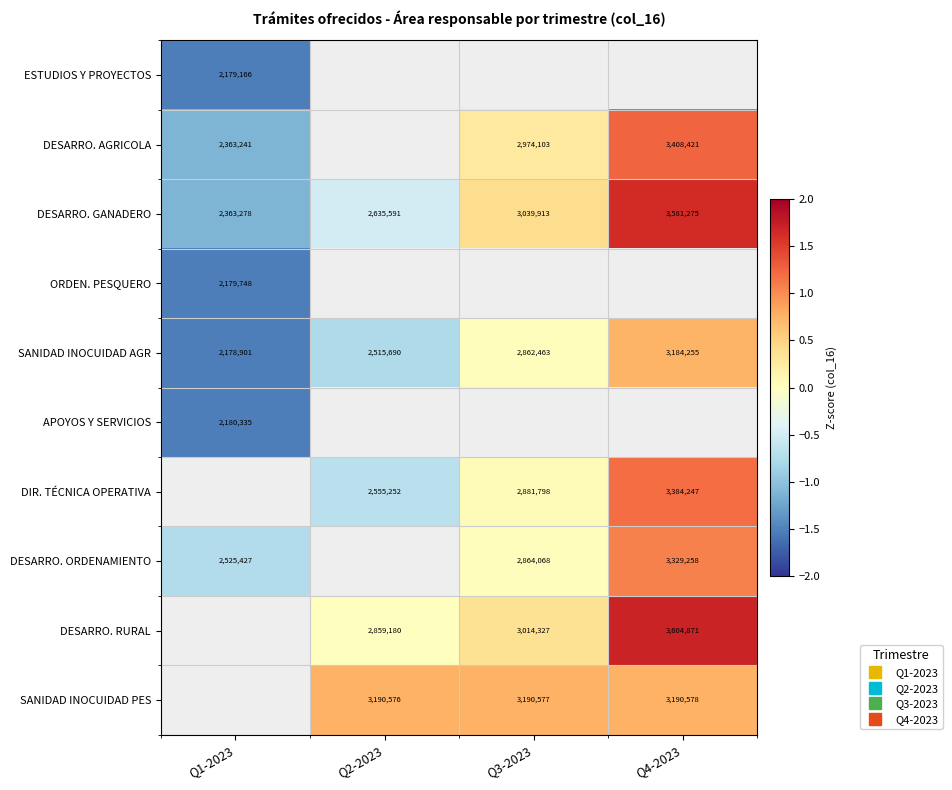

How many values in DESARRO. GANADERO are below zero?

2